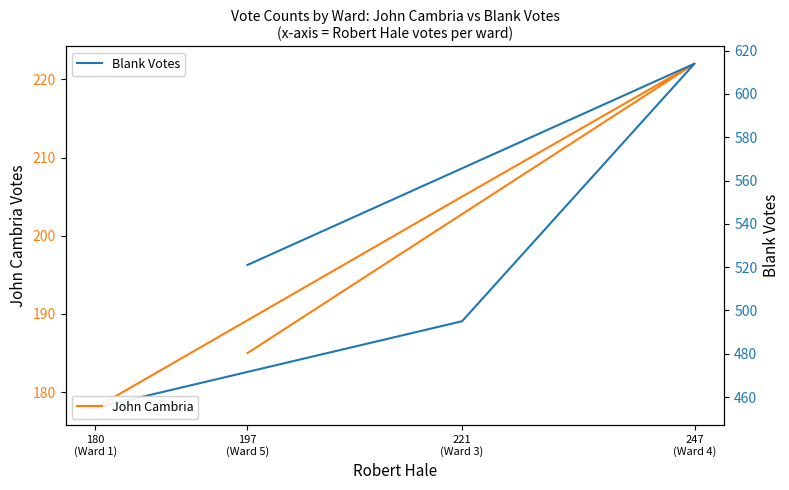

Is it true that John Cambria equals 178 at 180
(Ward 1)?

True